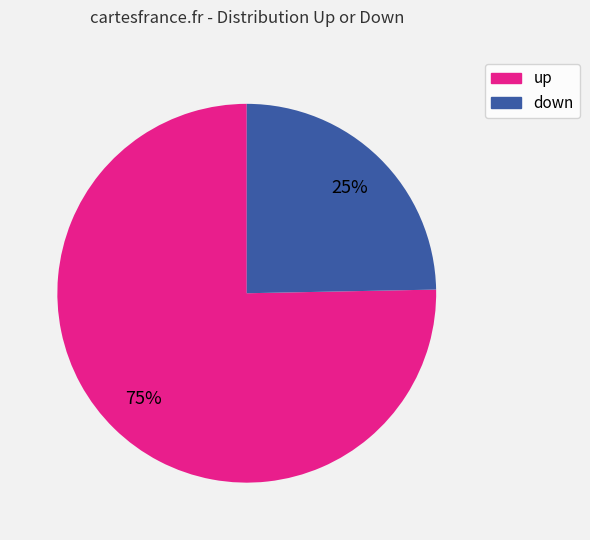

Is it true that down is 37% of the pie?

False